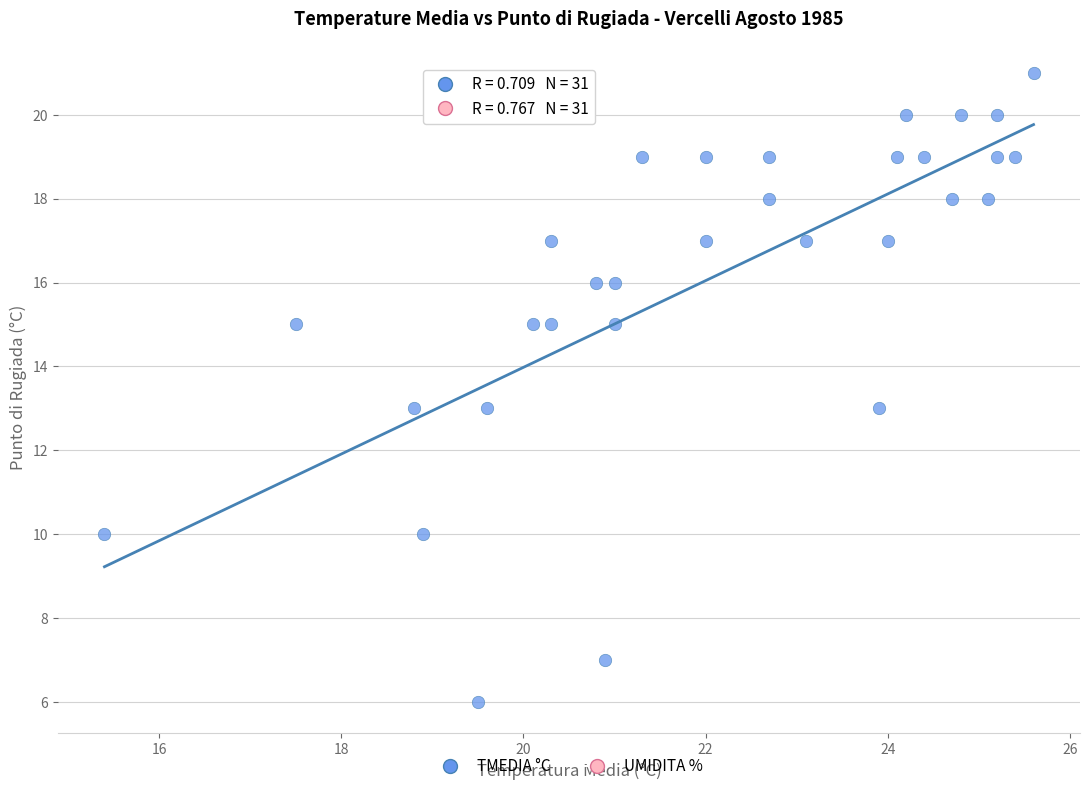

What is the range of Y values (max minus min)?

15